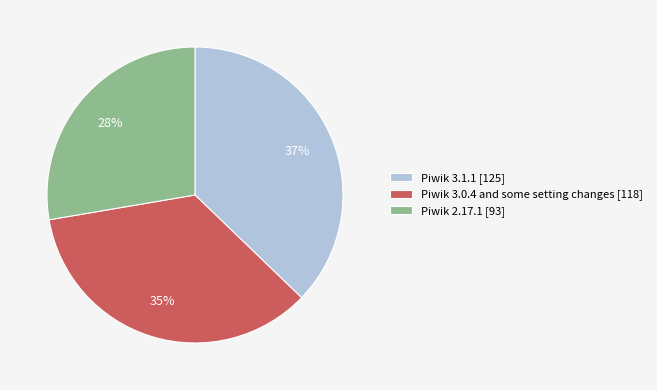

Rank the categories by value from lowest to highest.

Piwik 2.17.1 [93], Piwik 3.0.4 and some setting changes [118], Piwik 3.1.1 [125]